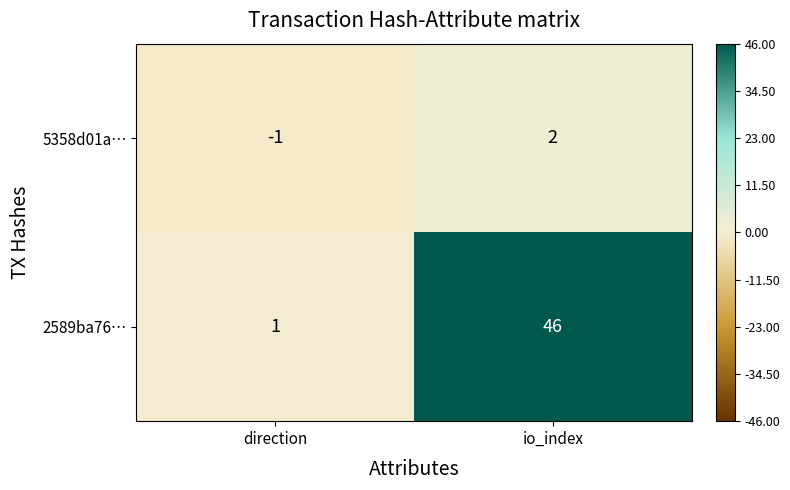

At which category is the sum across all series the highest?

io_index